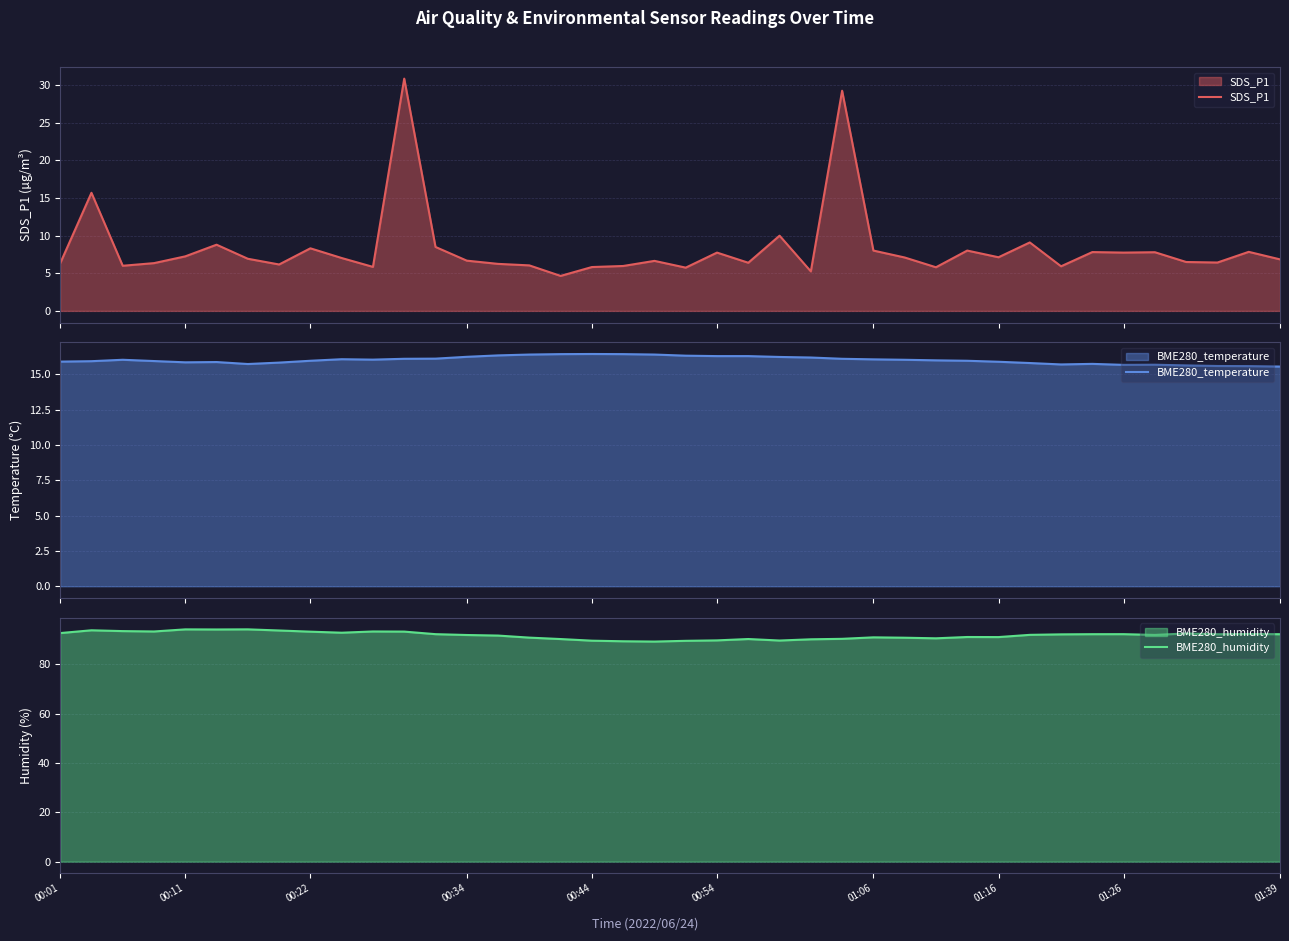

What are all the series names shown in the legend?

SDS_P1, BME280_temperature, BME280_humidity